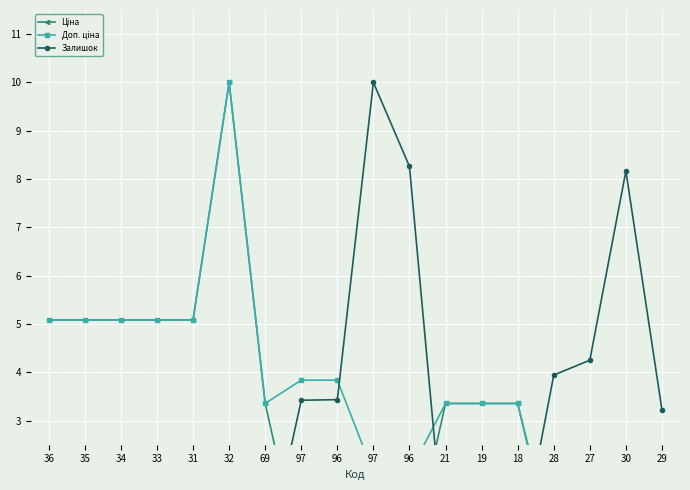

How many data points in Ціна are above 3?

10